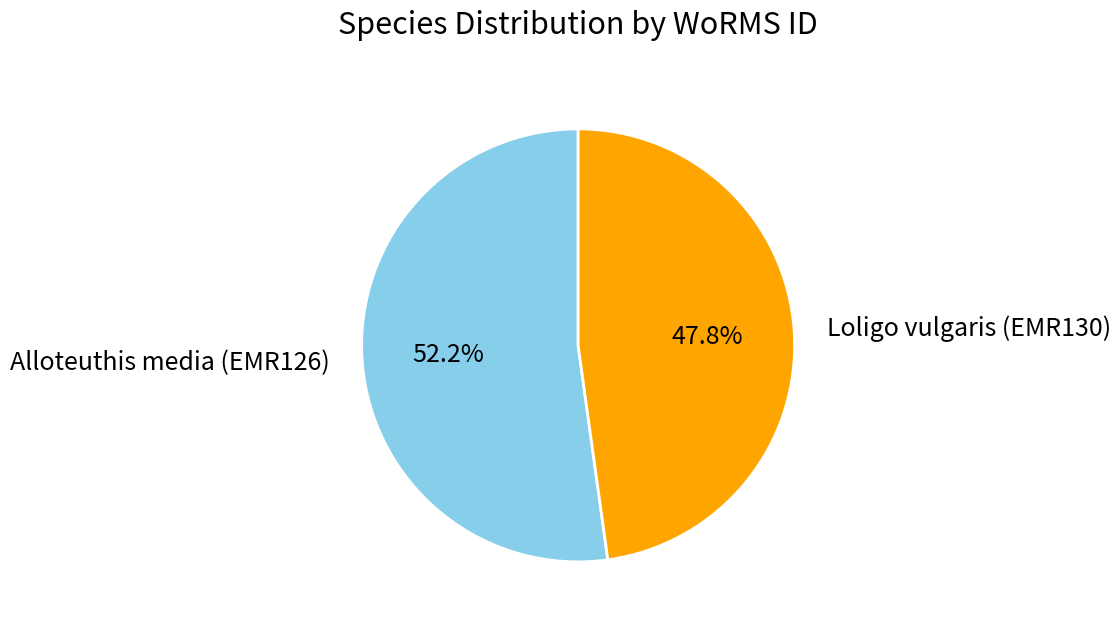

What portion of the pie excludes Alloteuthis media (EMR126)?

47.8%